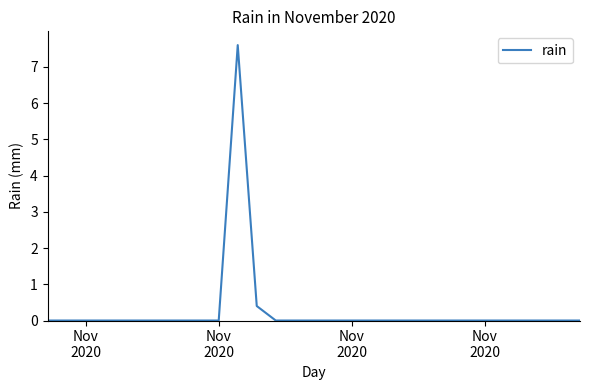

What is the maximum value shown in the chart?

7.6